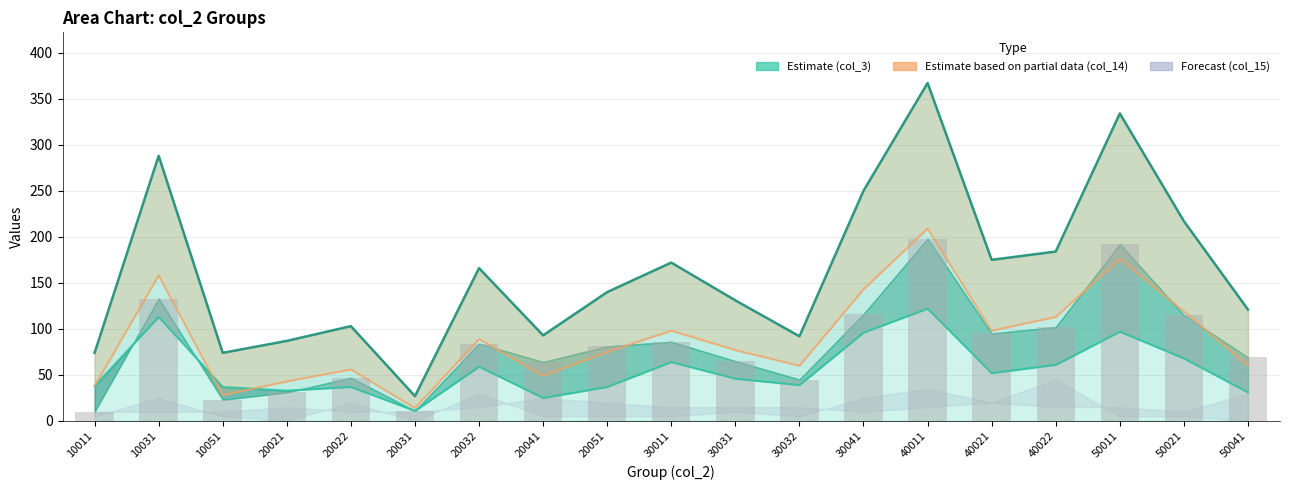

Reading right to left, list all the values displayed in this chart.

50041=69	50021=115	50011=192	40022=102	40021=95	40011=198	30041=116	30032=45	30031=65	30011=86	20051=81	20041=64	20032=84	20031=11	20022=47	20021=31	10051=23	10031=133	10011=10